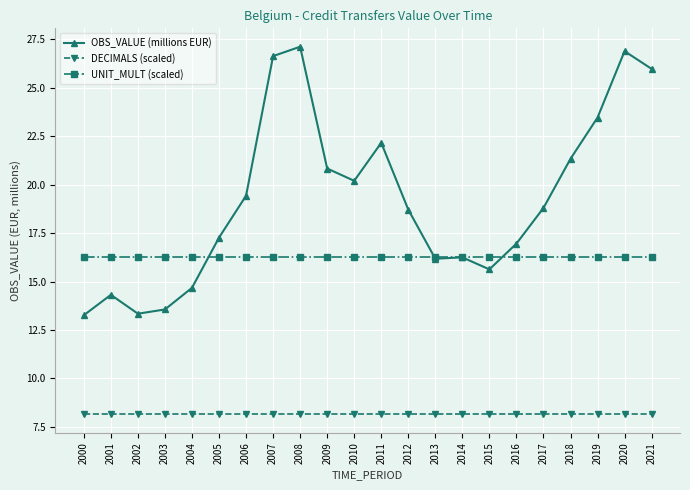

Where does the OBS_VALUE (millions EUR) series first go above 18?

2006